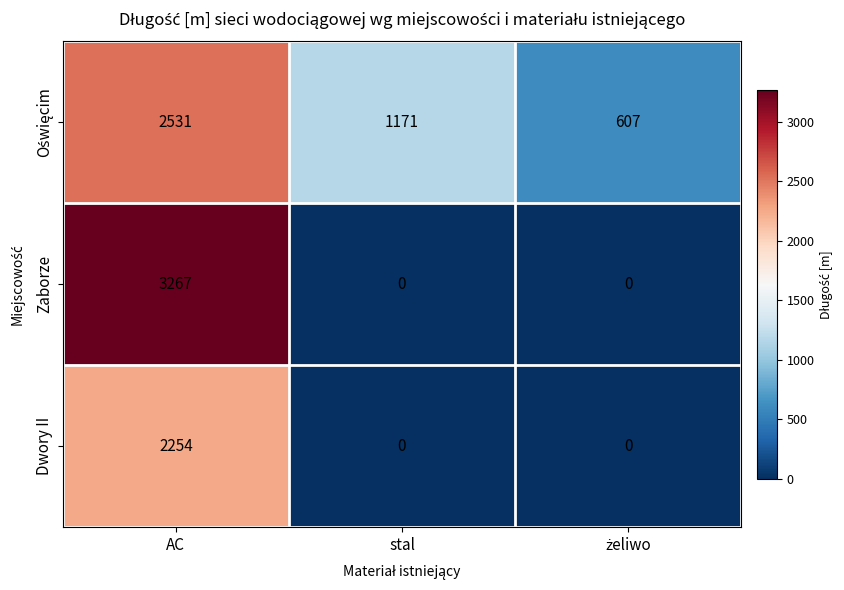

How many data points in Zaborze are above 0?

1